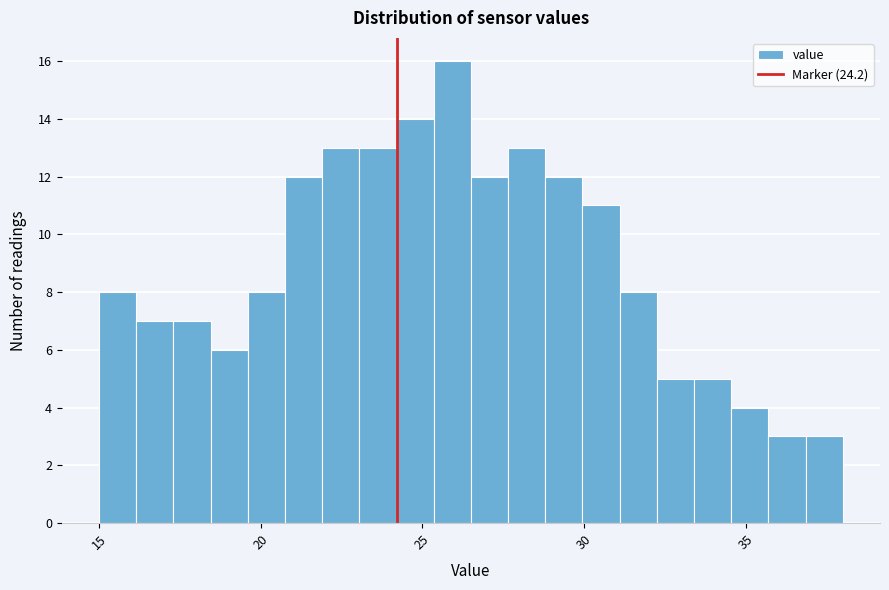

Around what value on the x-axis is the tallest bar? Give the approximate position of its centre, as read against the axis.

26.0